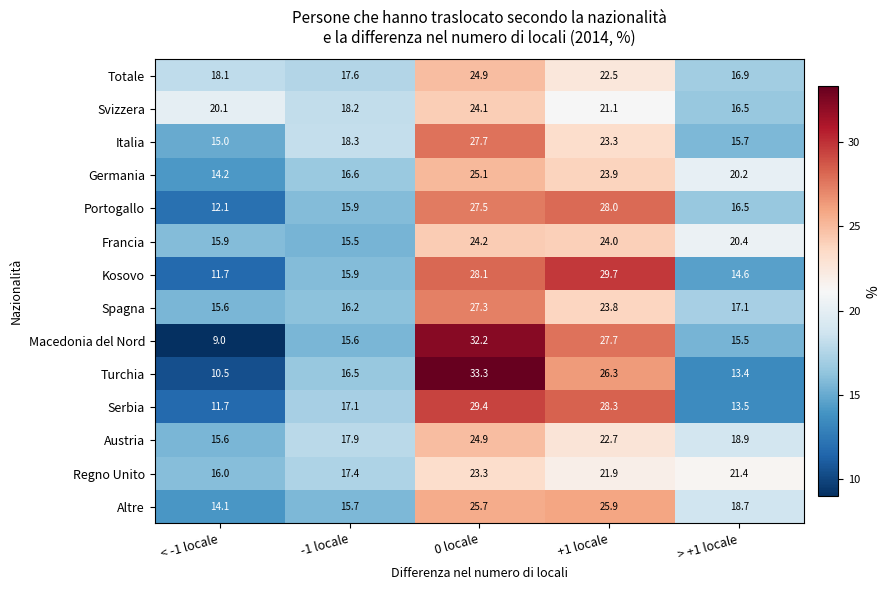

What is the minimum value shown in the chart?

9.0